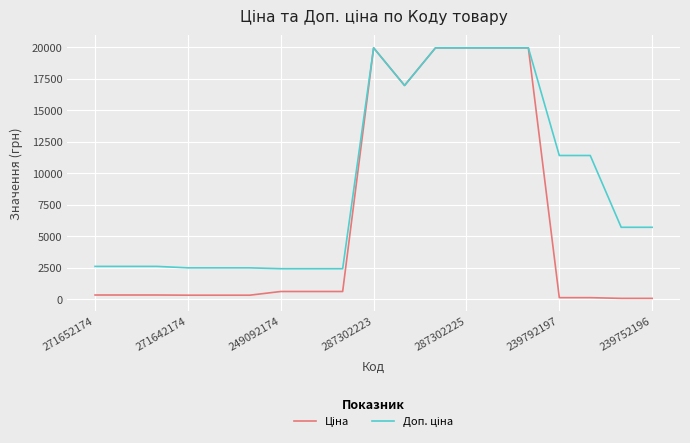

What is the maximum value shown in the chart?

19964.2